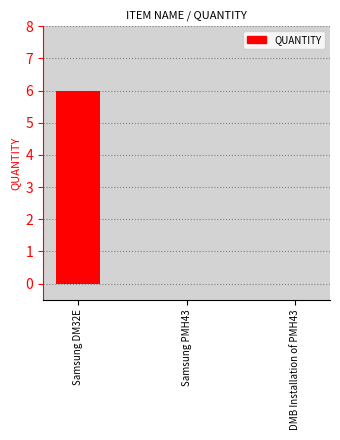

What is the average value?

2